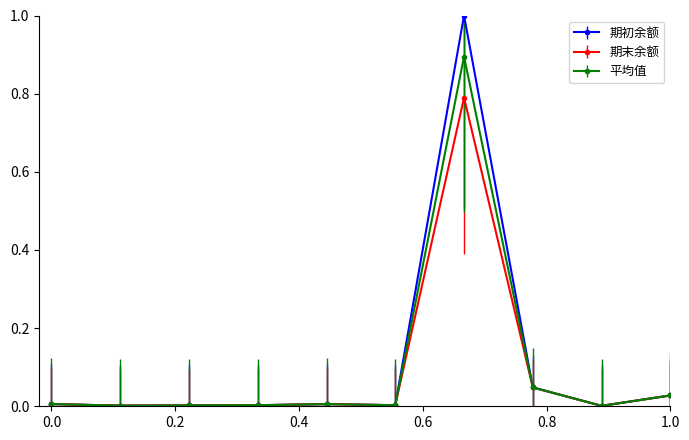

True or false: 期初余额 has more than 1 interior local peaks.

True